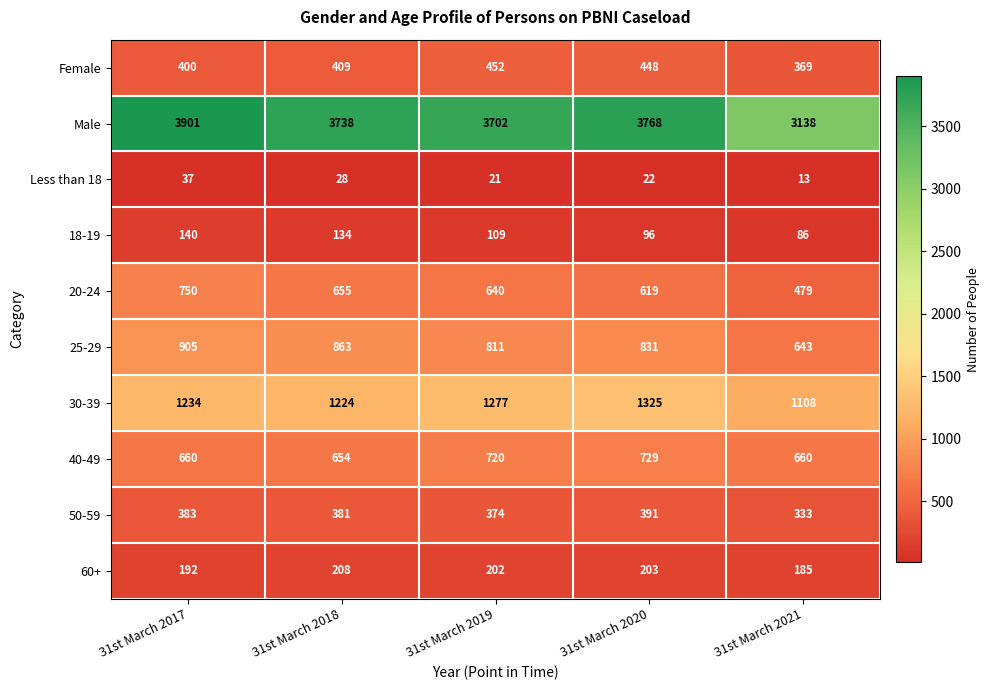

At which label does 25-29 first exceed 831?

31st March 2017